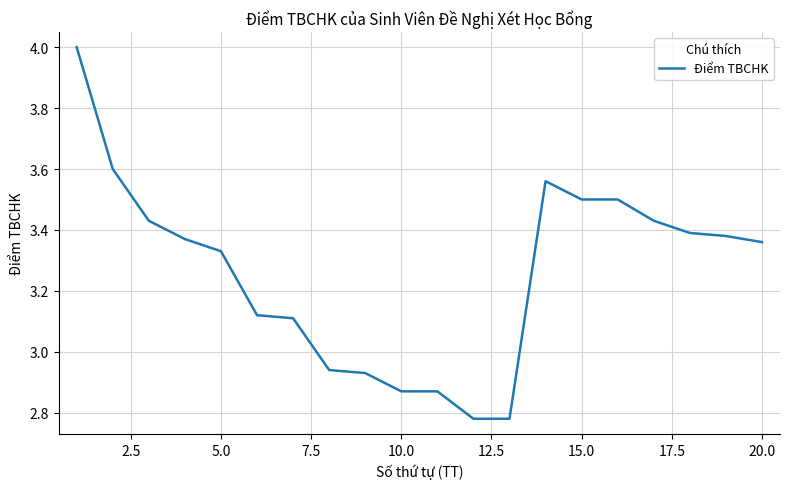

What is the maximum value shown in the chart?

4.0